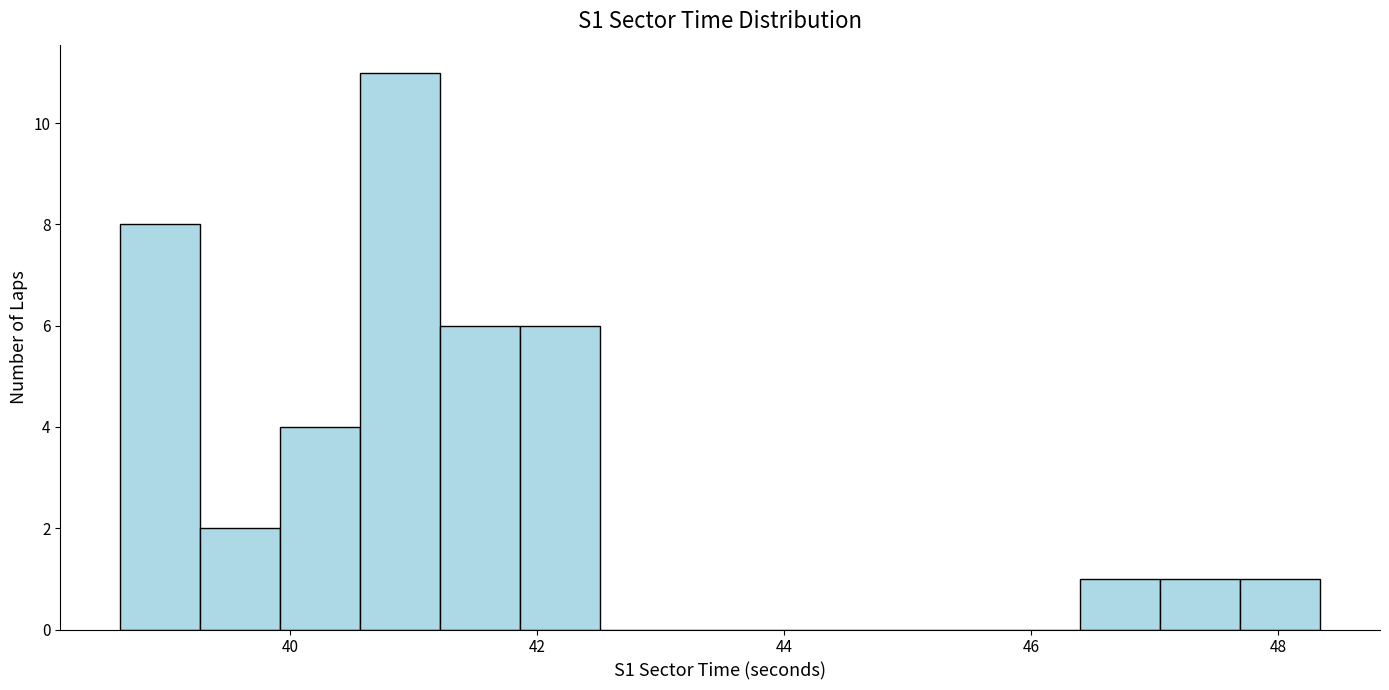

Read against the x-axis, roughly where is the centre of the tallest bar?

40.8